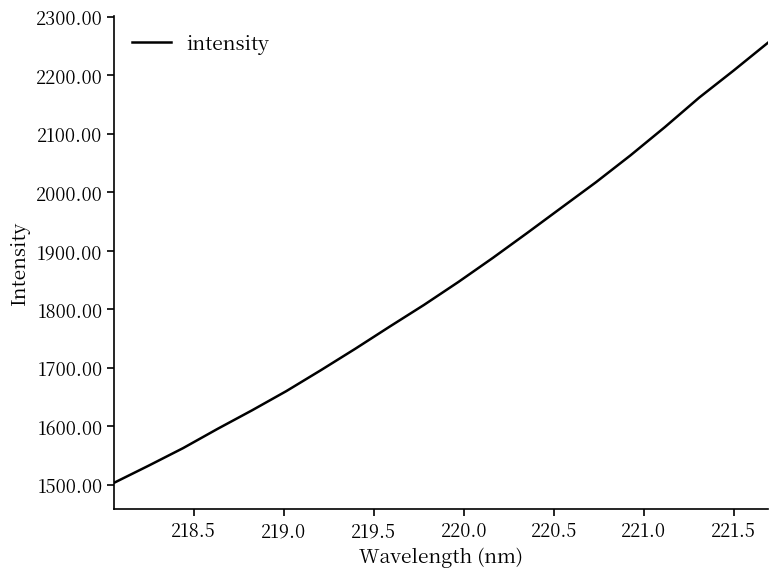

What is the maximum value shown in the chart?

2255.4